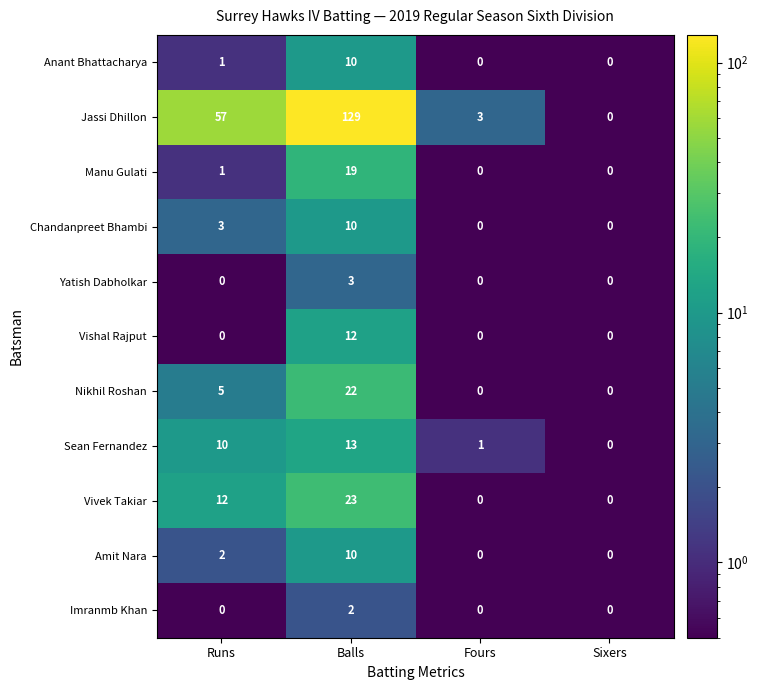

List the labels in order of Jassi Dhillon value, largest first.

Balls, Runs, Fours, Sixers